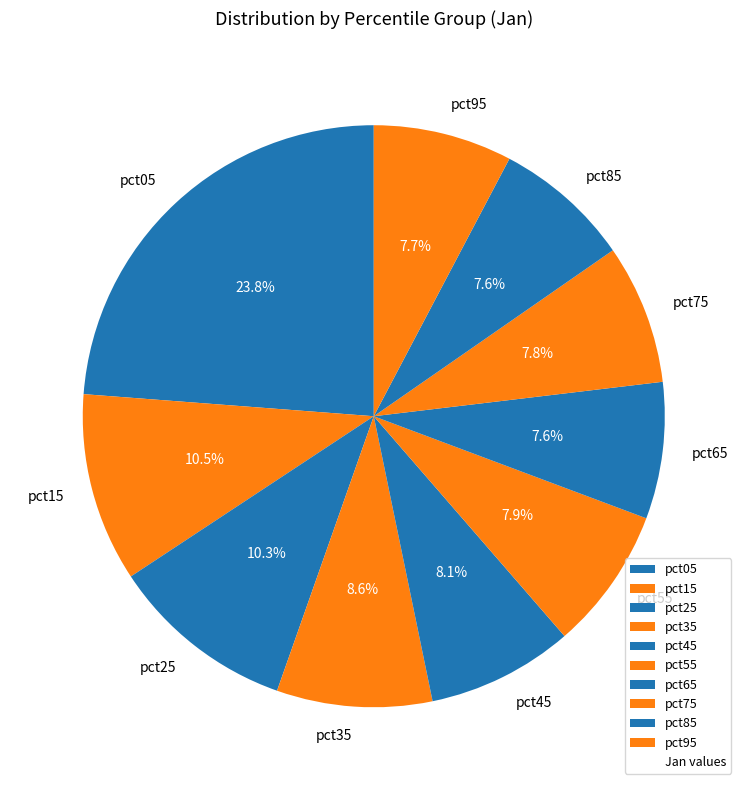

What is the largest slice in the pie chart?

pct05